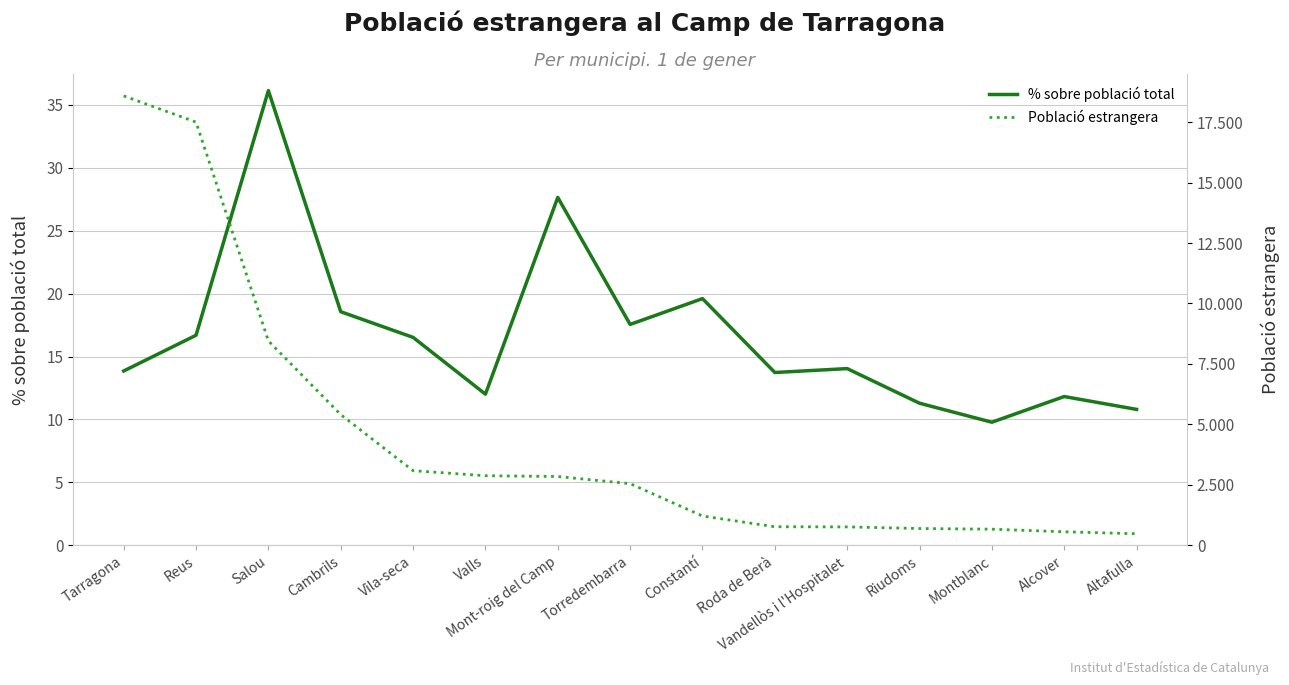

Reading right to left, list all the values displayed in this chart.

% sobre població total: Altafulla=10.8	Alcover=11.8	Montblanc=9.8	Riudoms=11.3	Vandellòs i l'Hospitalet=14.0	Roda de Berà=13.7	Constantí=19.6	Torredembarra=17.6	Mont-roig del Camp=27.6	Valls=12.0	Vila-seca=16.5	Cambrils=18.6	Salou=36.1	Reus=16.7	Tarragona=13.8
Població estrangera: Altafulla=477.0	Alcover=559.0	Montblanc=667.0	Riudoms=694.0	Vandellòs i l'Hospitalet=761.0	Roda de Berà=767.0	Constantí=1212.0	Torredembarra=2549.0	Mont-roig del Camp=2845.0	Valls=2877.0	Vila-seca=3086.0	Cambrils=5404.0	Salou=8453.0	Reus=17502.0	Tarragona=18585.0